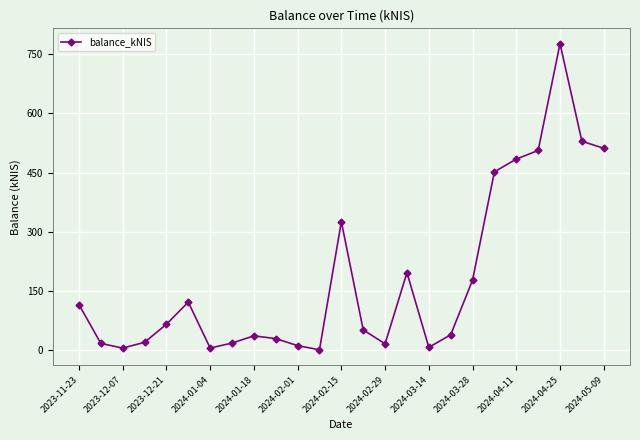

True or false: there are more than 2 points higher than both neighbors.

True